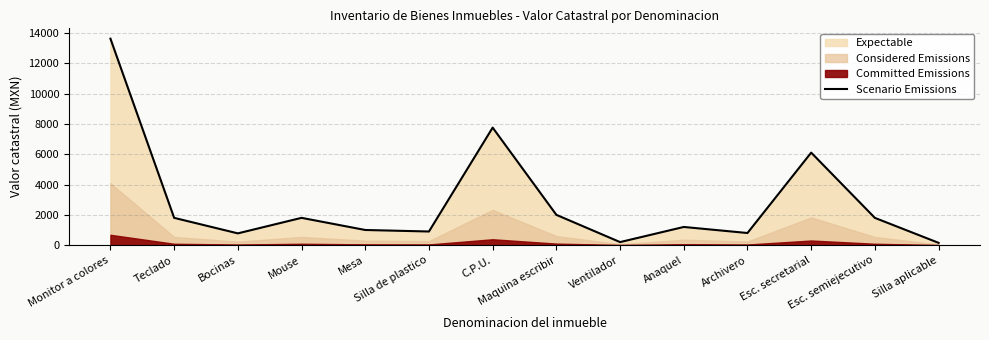

What is the sum of all values?

39943.7